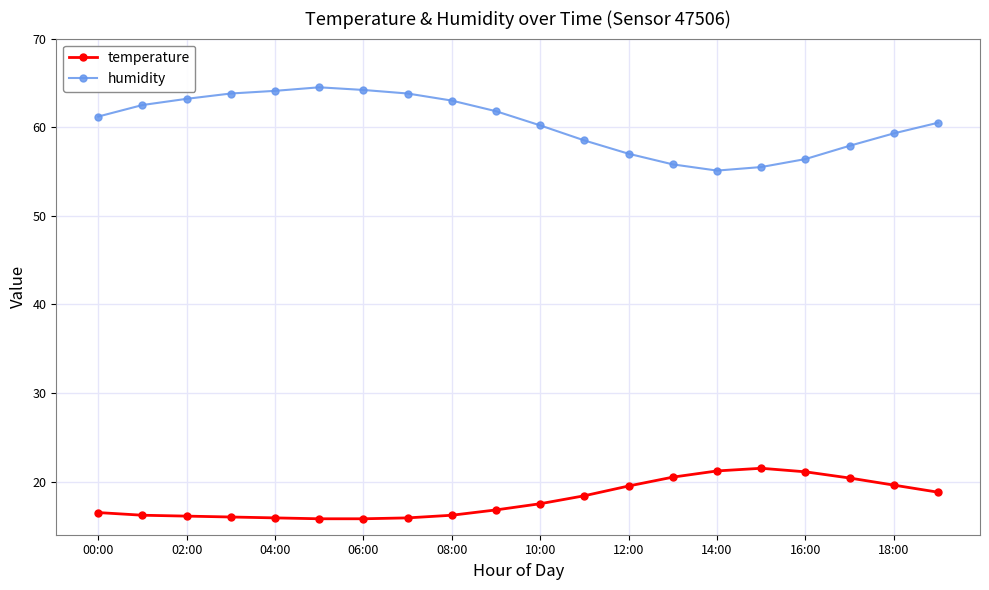

True or false: humidity has more than 0 points higher than both neighbors.

True